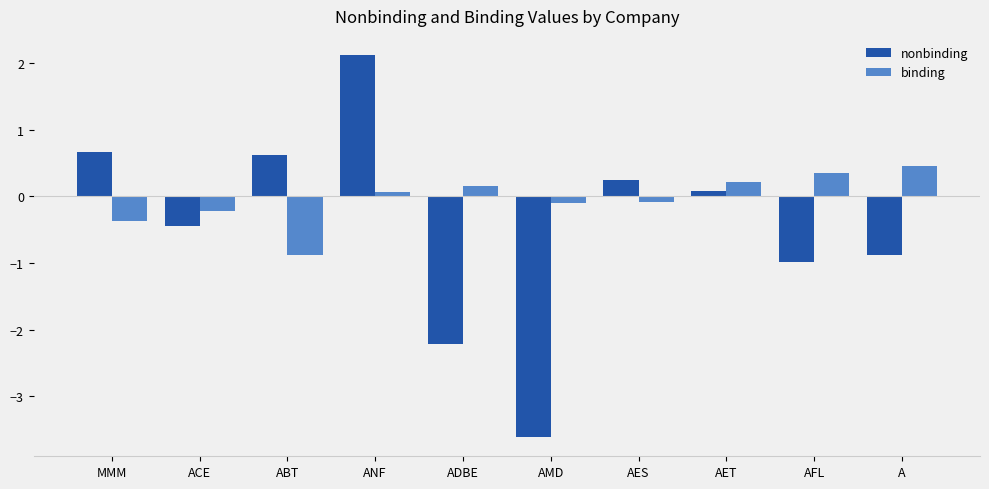

What is the average value of the nonbinding series?

-0.4